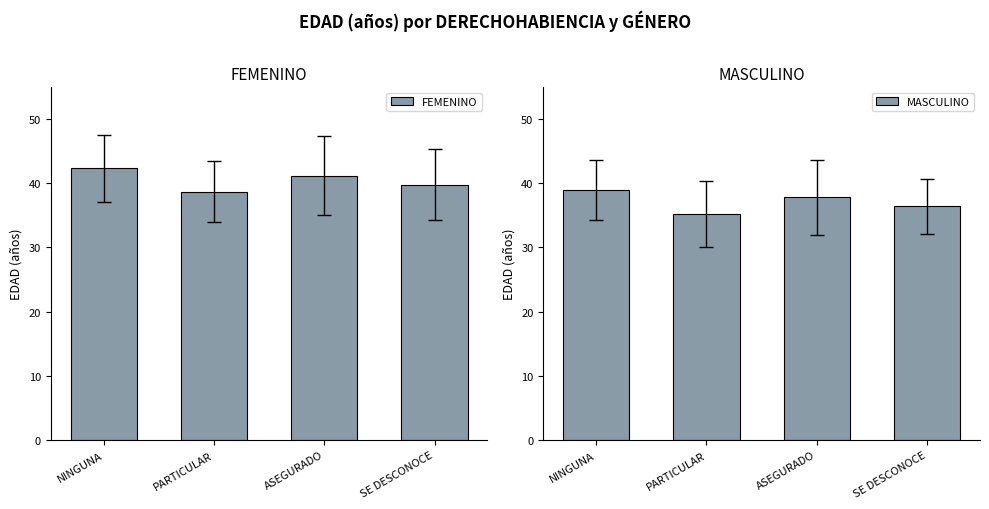

What is the approximate value of FEMENINO at NINGUNA?

42.3